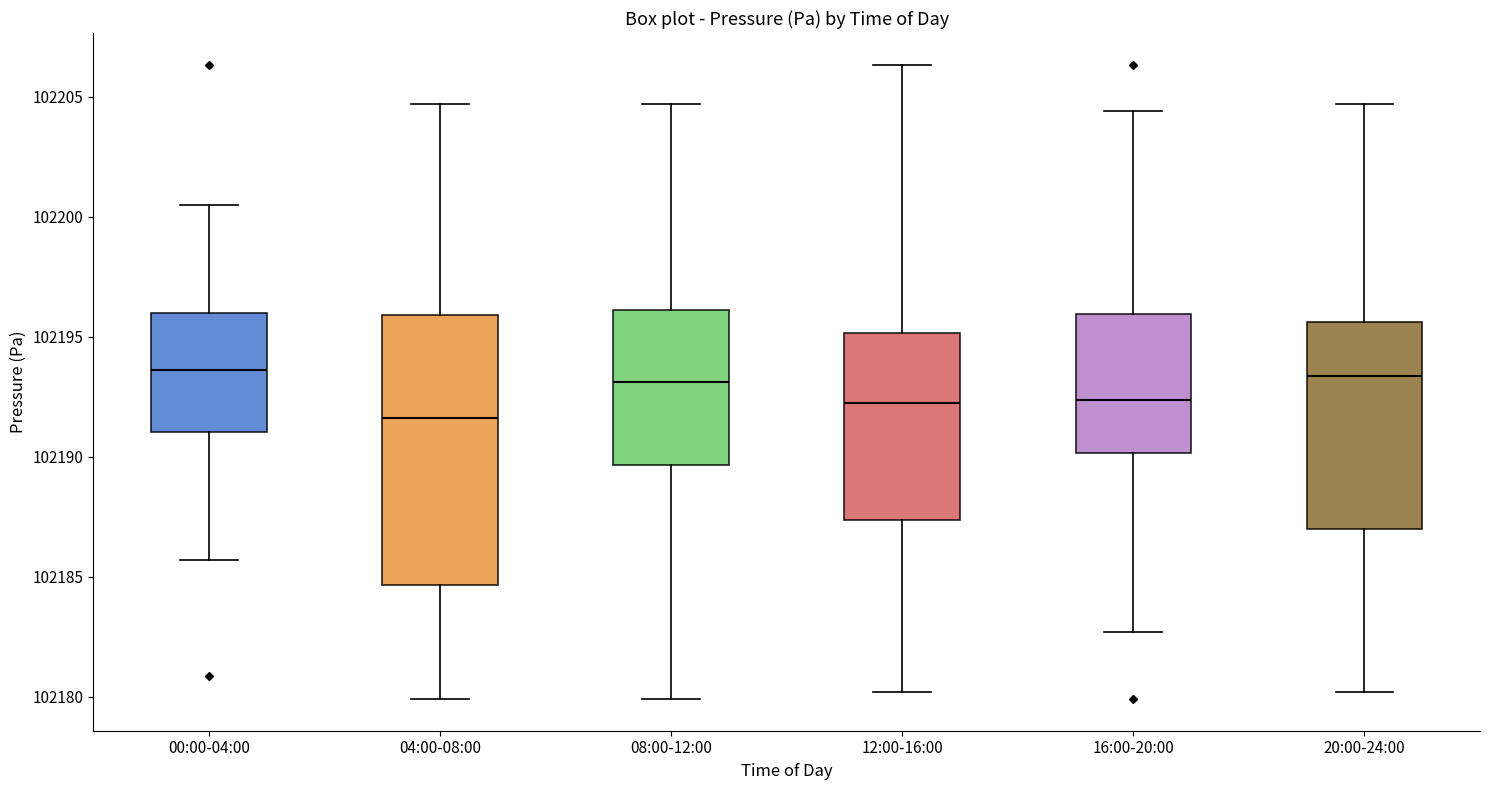

Reading left to right, transcribe this box plot: for each box, give where its median line is, the range the box spans, and where its two whiskers end, as read against the y-axis. The values are not printed on the chart, so give them approximately, as read against the axis.

00:00-04:00: median 102193.5, box 102191.0 to 102196.0, whiskers 102185.5 to 102200.5
04:00-08:00: median 102191.5, box 102184.5 to 102196.0, whiskers 102180.0 to 102204.5
08:00-12:00: median 102193.0, box 102189.5 to 102196.0, whiskers 102180.0 to 102204.5
12:00-16:00: median 102192.5, box 102187.5 to 102195.0, whiskers 102180.0 to 102206.5
16:00-20:00: median 102192.5, box 102190.0 to 102196.0, whiskers 102182.5 to 102204.5
20:00-24:00: median 102193.5, box 102187.0 to 102195.5, whiskers 102180.0 to 102204.5